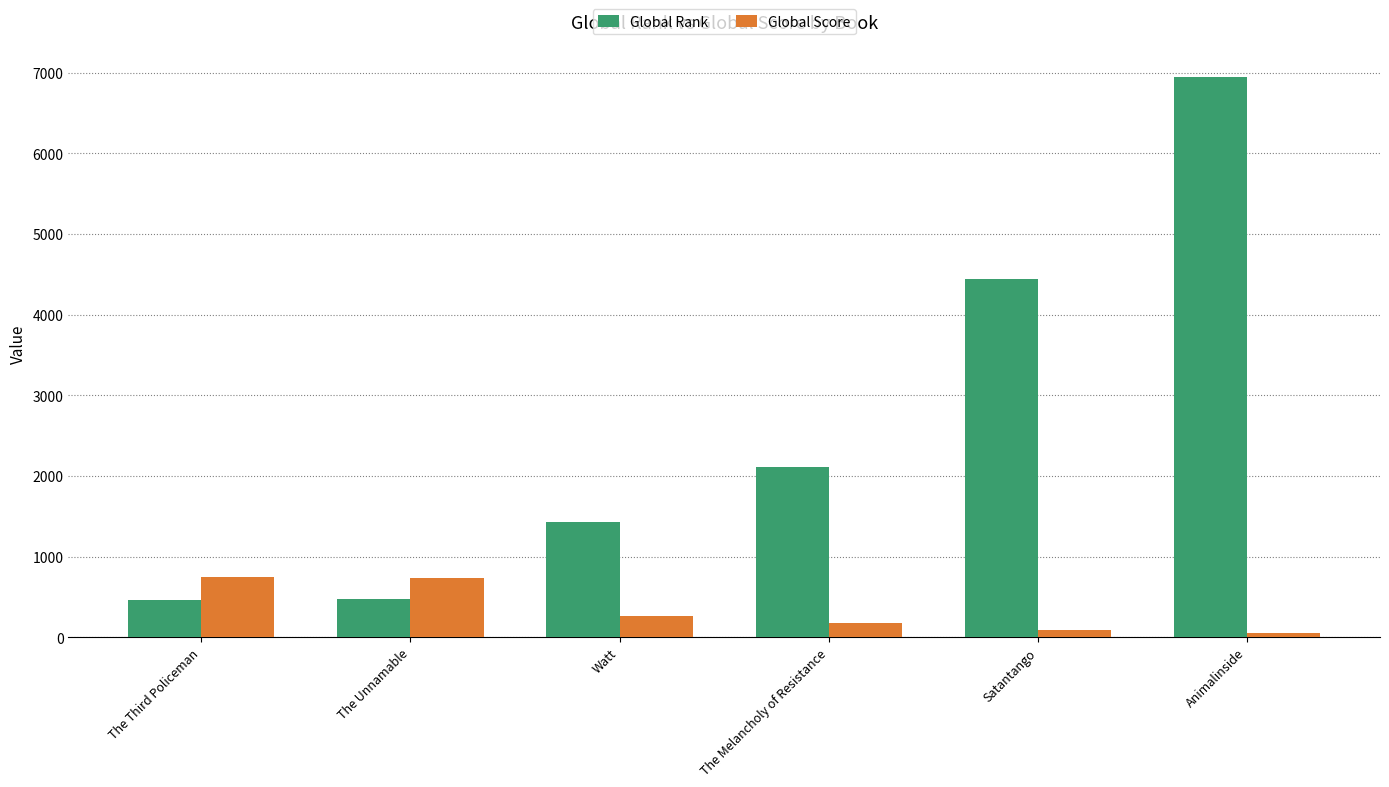

At which label is Global Score closest to 397?

Watt